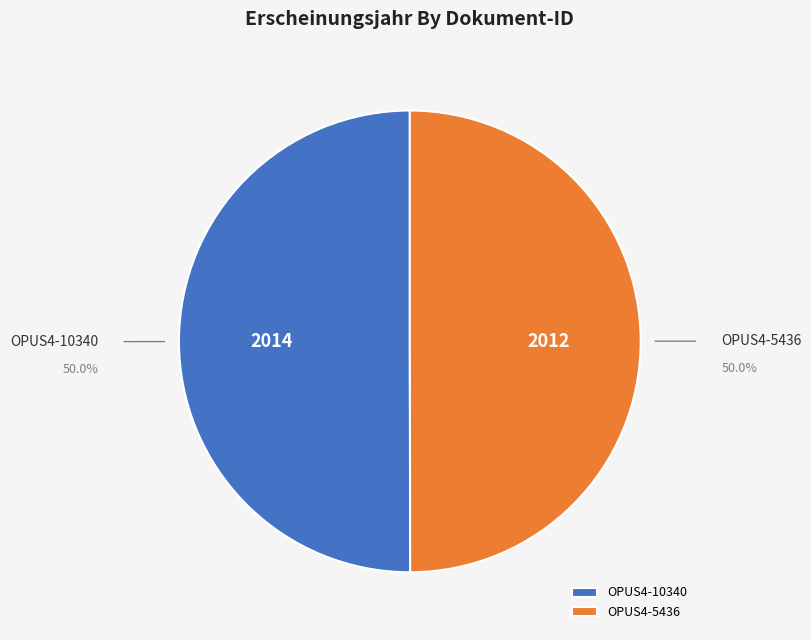

Is the sum of OPUS4-10340 and OPUS4-5436 greater than half?

Yes